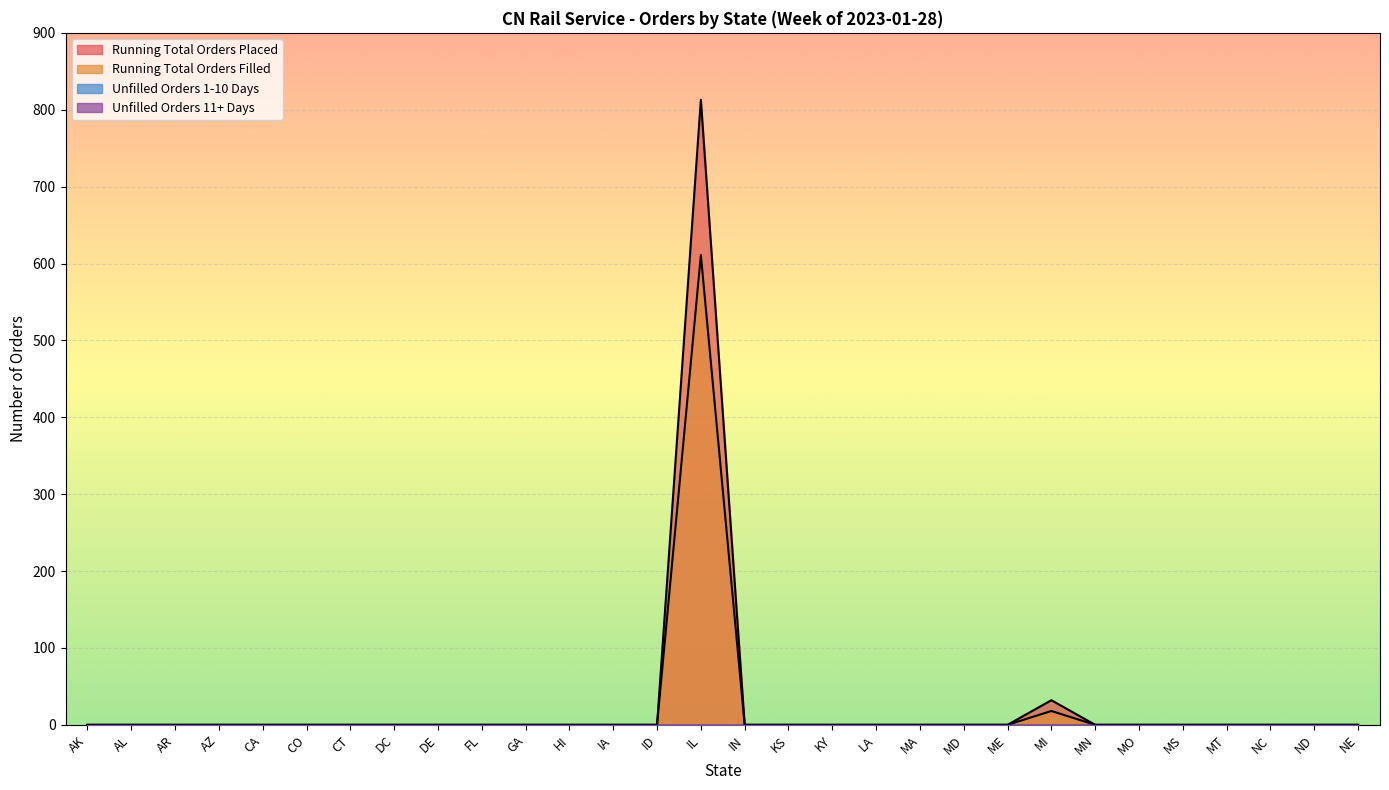

Where is the first local maximum for Running Total Orders Filled?

IL